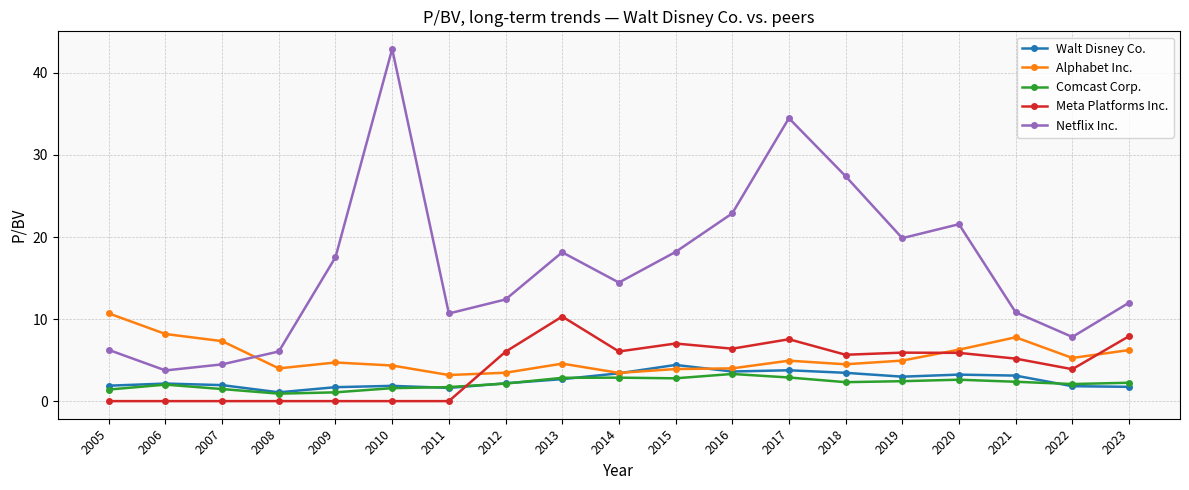

Between 2007 and 2015, which series saw the biggest shift?

Netflix Inc.